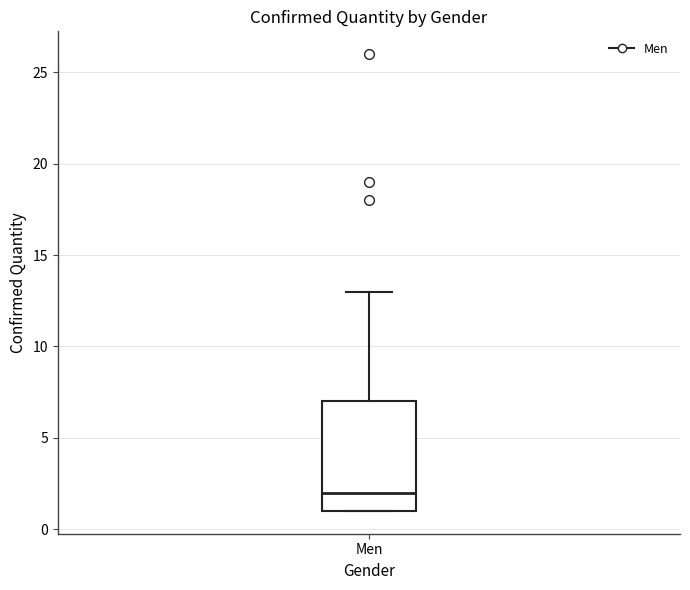

Transcribe this box plot: give where the median line is, the range the box spans, and where the two whiskers end, as read against the y-axis. The values are not printed on the chart, so give them approximately, as read against the axis.

median 2, box 1 to 7, whiskers 1 to 13